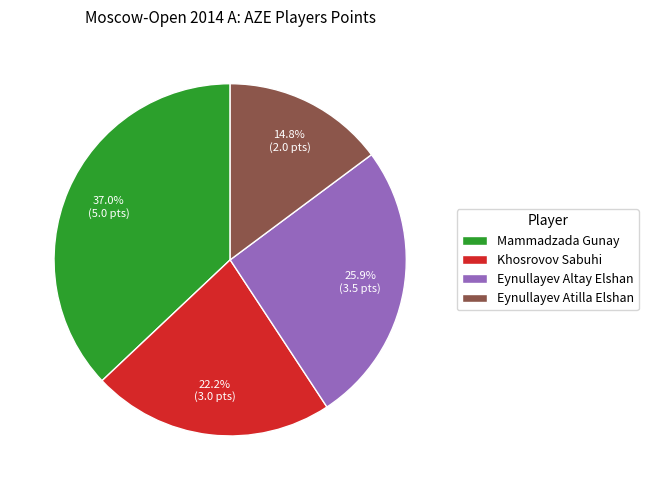

What is the smallest slice in the pie chart?

Eynullayev Atilla Elshan